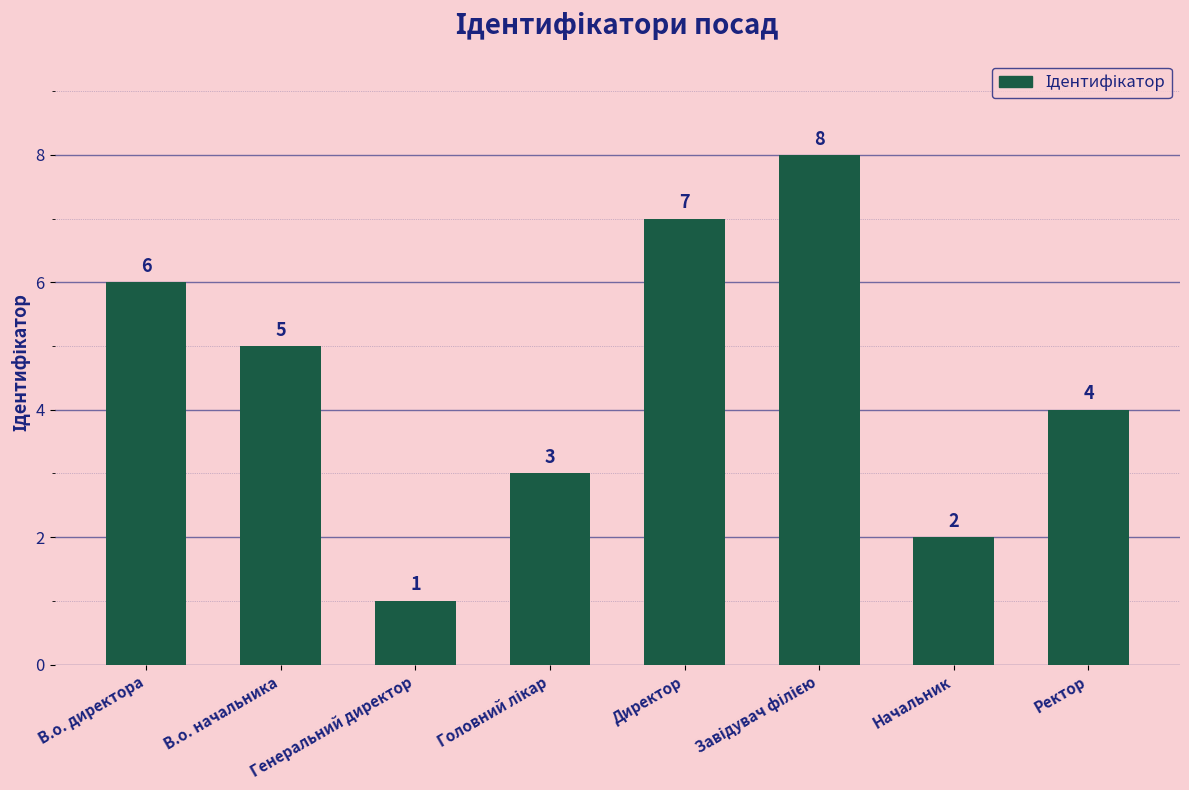

What is the maximum value shown in the chart?

8